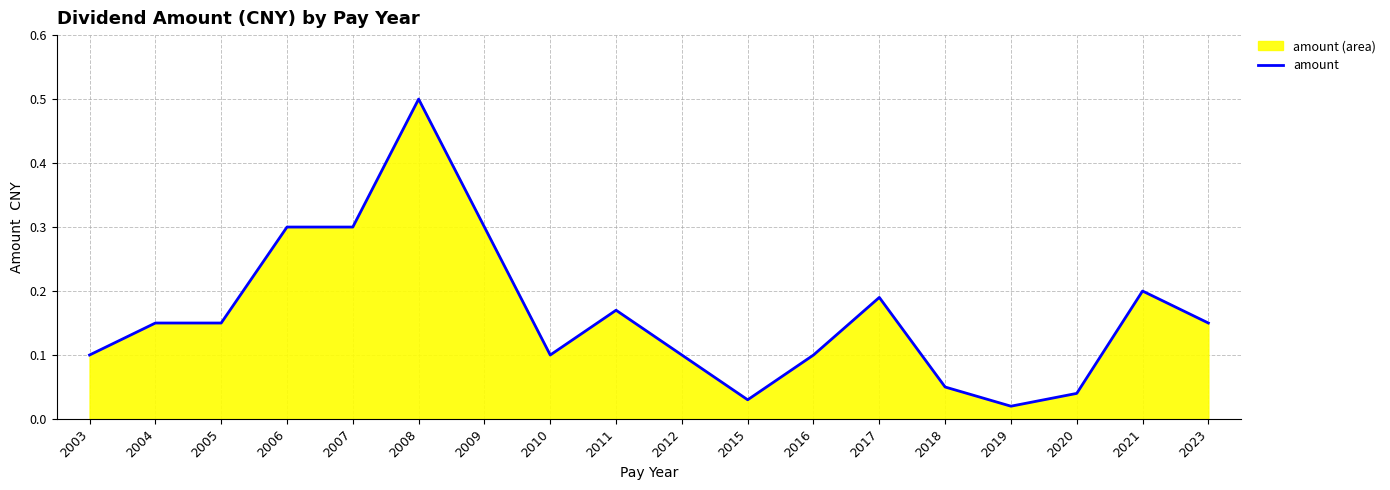

Rank the categories by value from lowest to highest.

2019, 2015, 2020, 2018, 2003, 2010, 2012, 2016, 2004, 2005, 2023, 2011, 2017, 2021, 2006, 2007, 2009, 2008